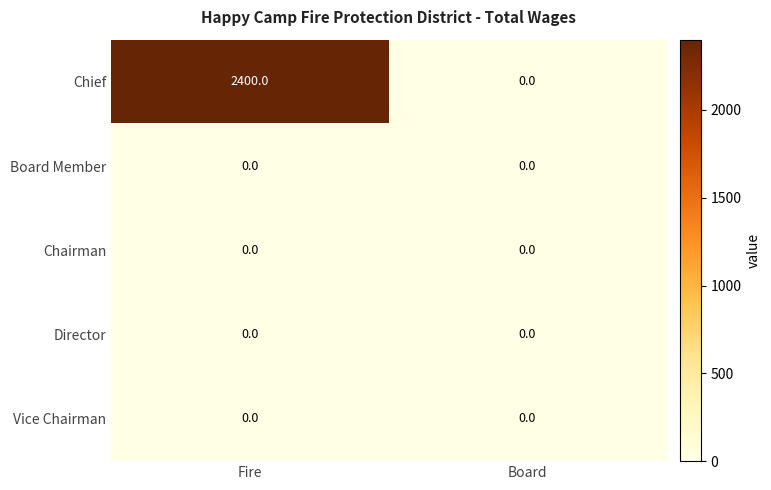

Between Fire and Board, which series saw the biggest shift?

Chief